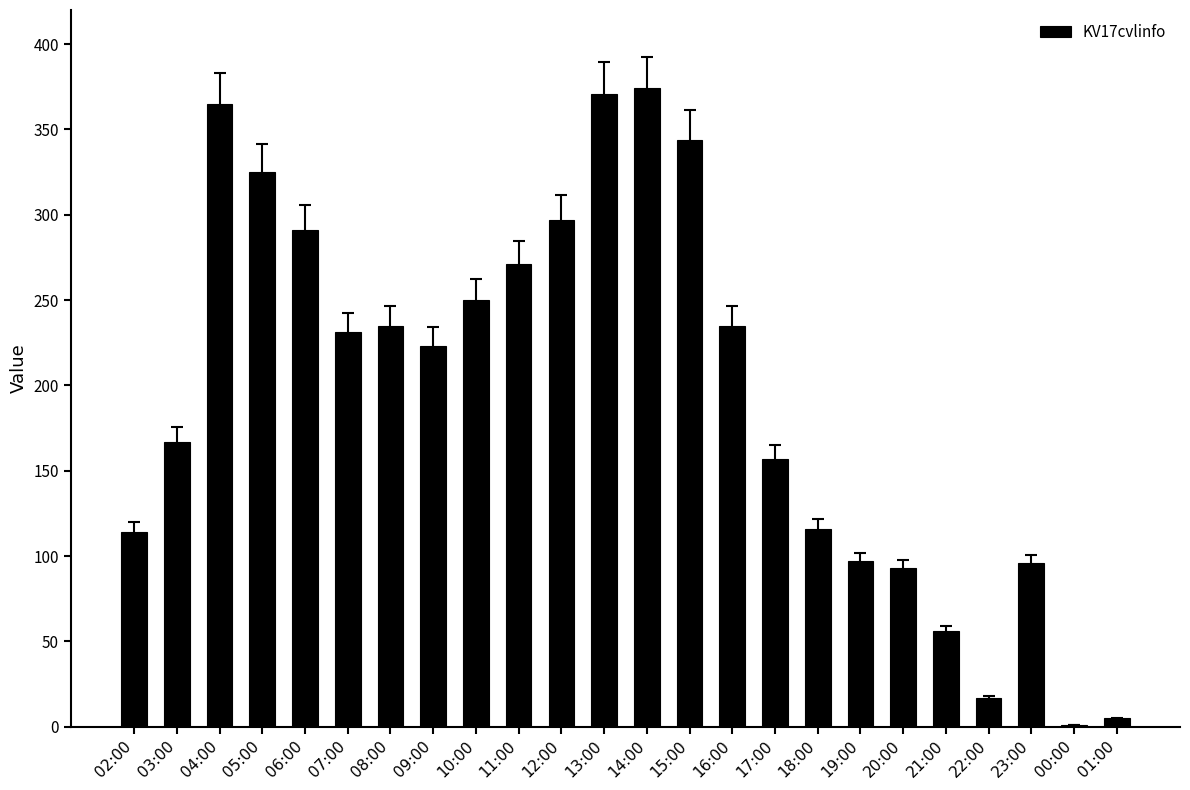

Where is the data nearest to the value 187?

03:00